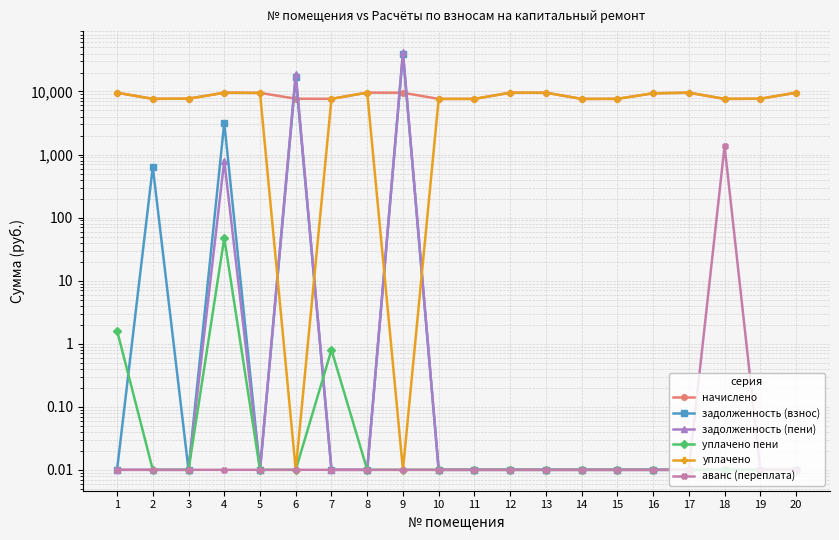

How many intersections are there between задолженность (взнос) and уплачено?

4